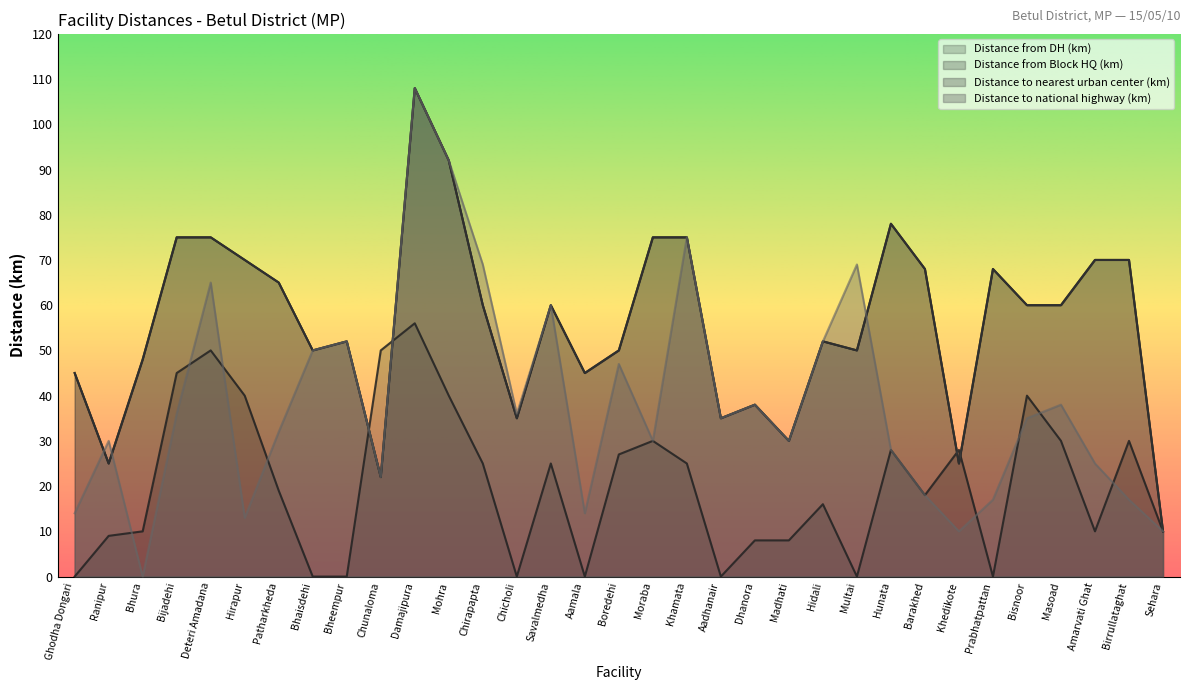

The Distance to national highway (km) series shows 83 at Savalmedha. True or false?

False